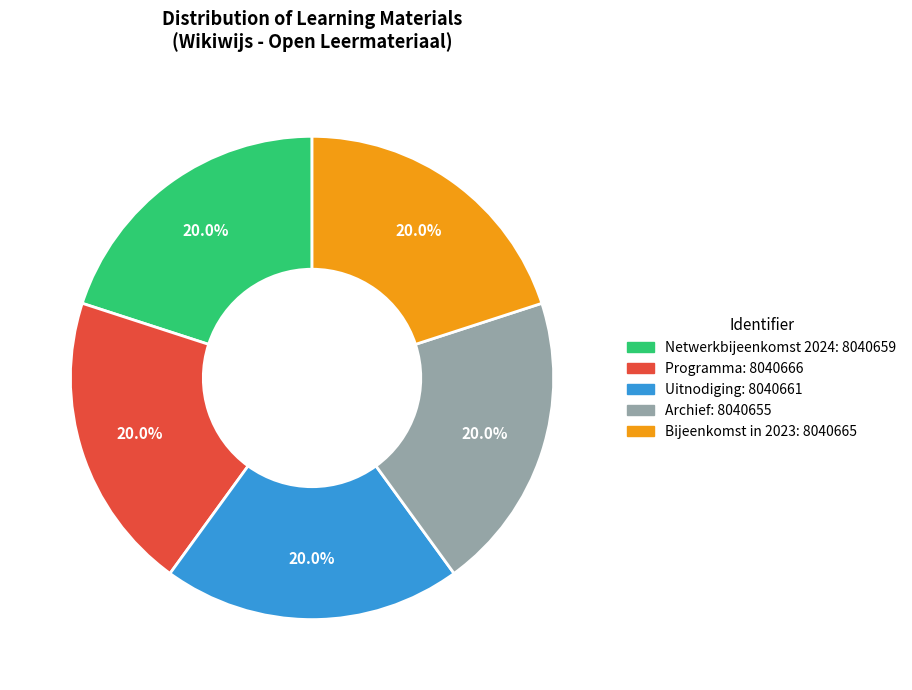

The Uitnodiging slice represents 20% of the pie. True or false?

True